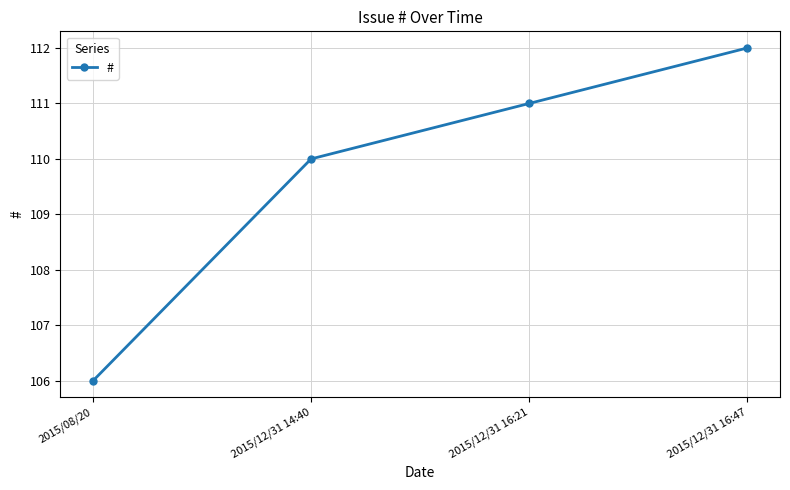

What is the sum of all values?

439